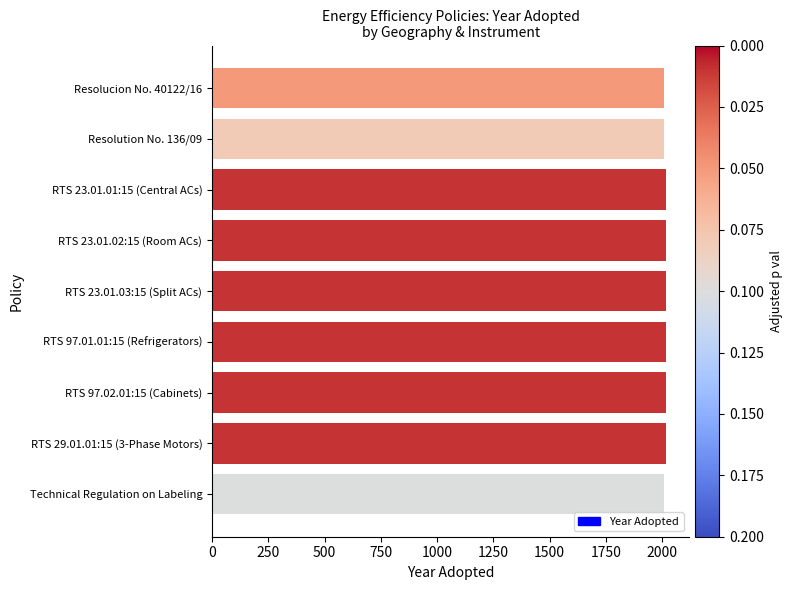

What is the maximum value shown in the chart?

2019